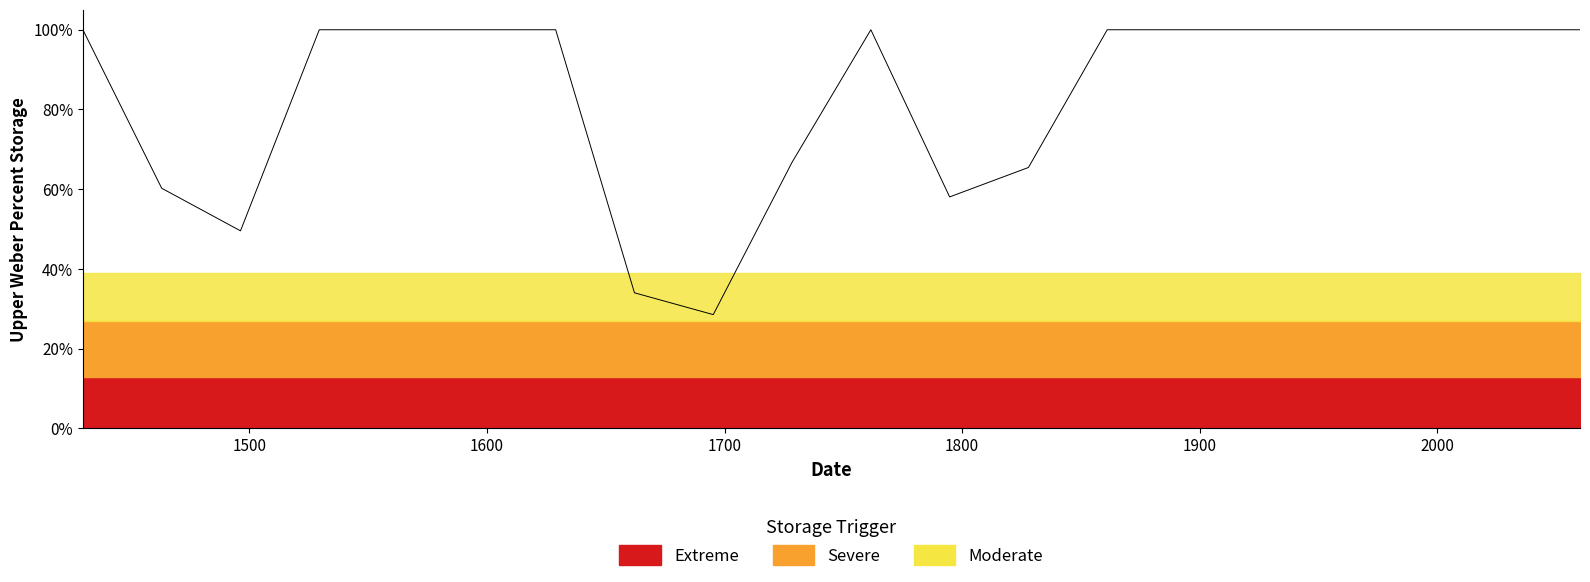

Reading right to left, list all the values displayed in this chart.

1.0	1.0	1.0	1.0	1.0	1.0	1.0	0.7	0.6	1.0	0.7	0.3	0.3	1.0	1.0	1.0	1.0	0.5	0.6	1.0